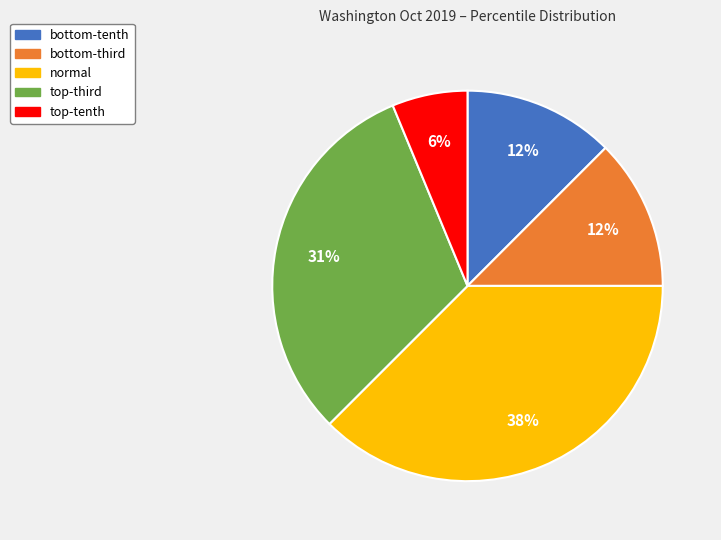

Is there any slice that represents more than half of the pie?

No